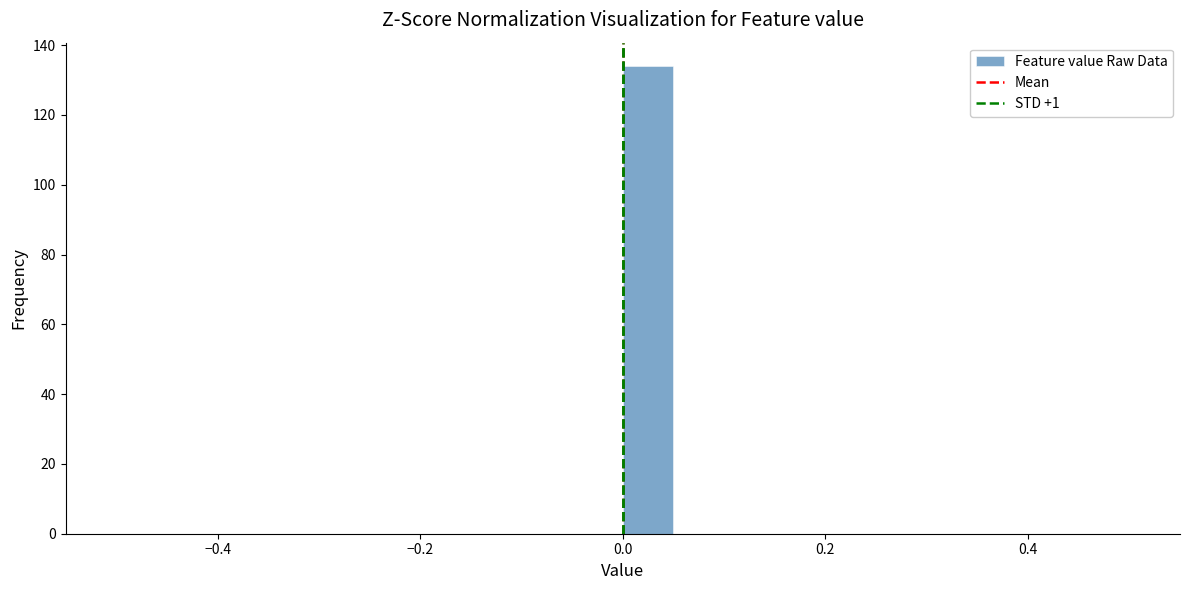

Read against the x-axis, roughly where is the centre of the tallest bar?

0.02